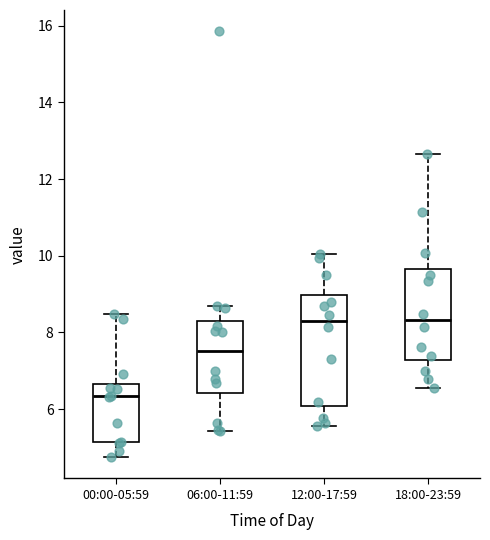

Where is the upper edge of the box for 00:00-05:59 on the y-axis? The values are not printed on the chart, so give them approximately, as read against the axis.

6.6